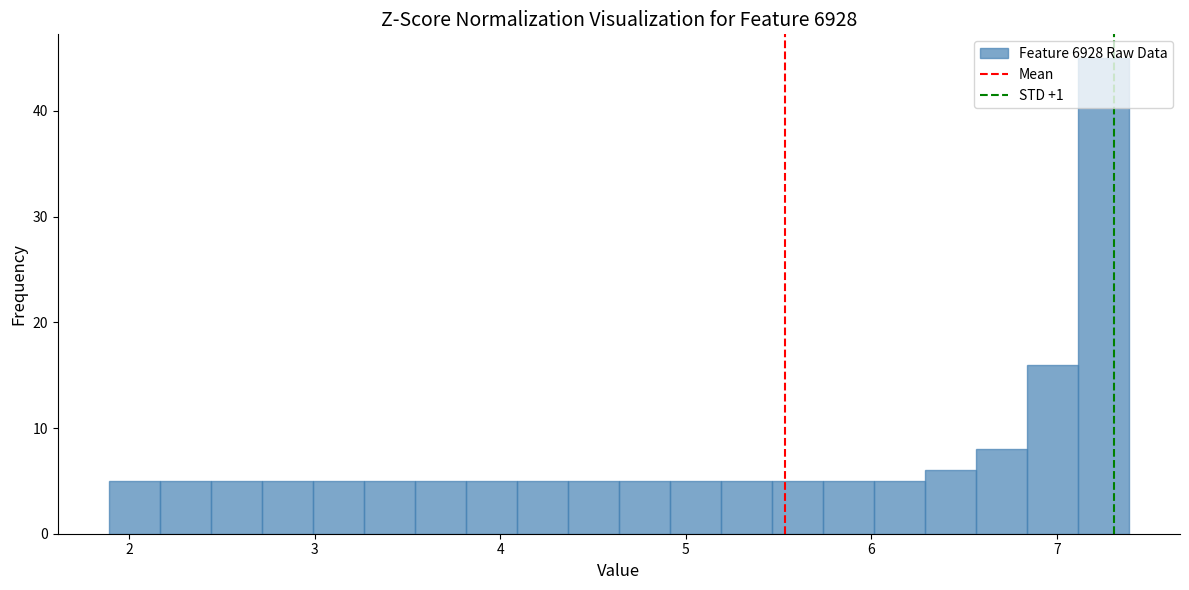

Around what value on the x-axis is the tallest bar? Give the approximate position of its centre, as read against the axis.

7.3